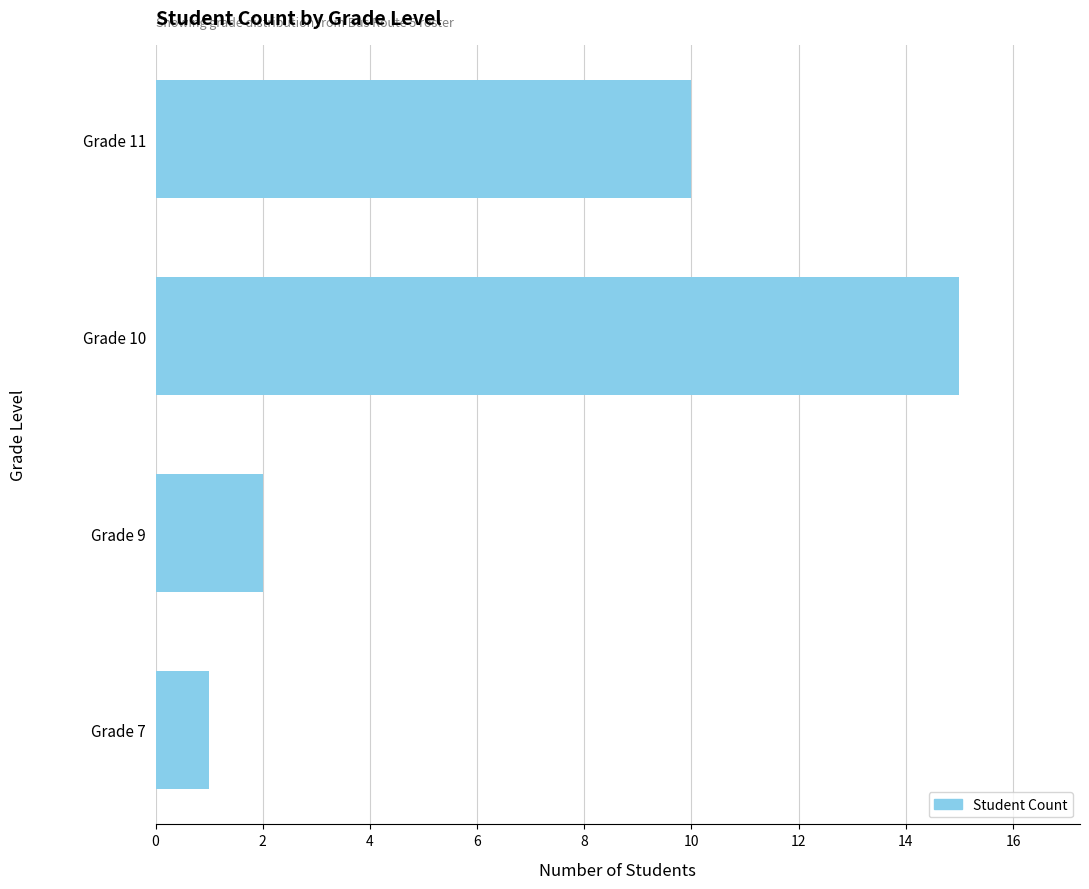

Rank the categories by value from highest to lowest.

Grade 10, Grade 11, Grade 9, Grade 7